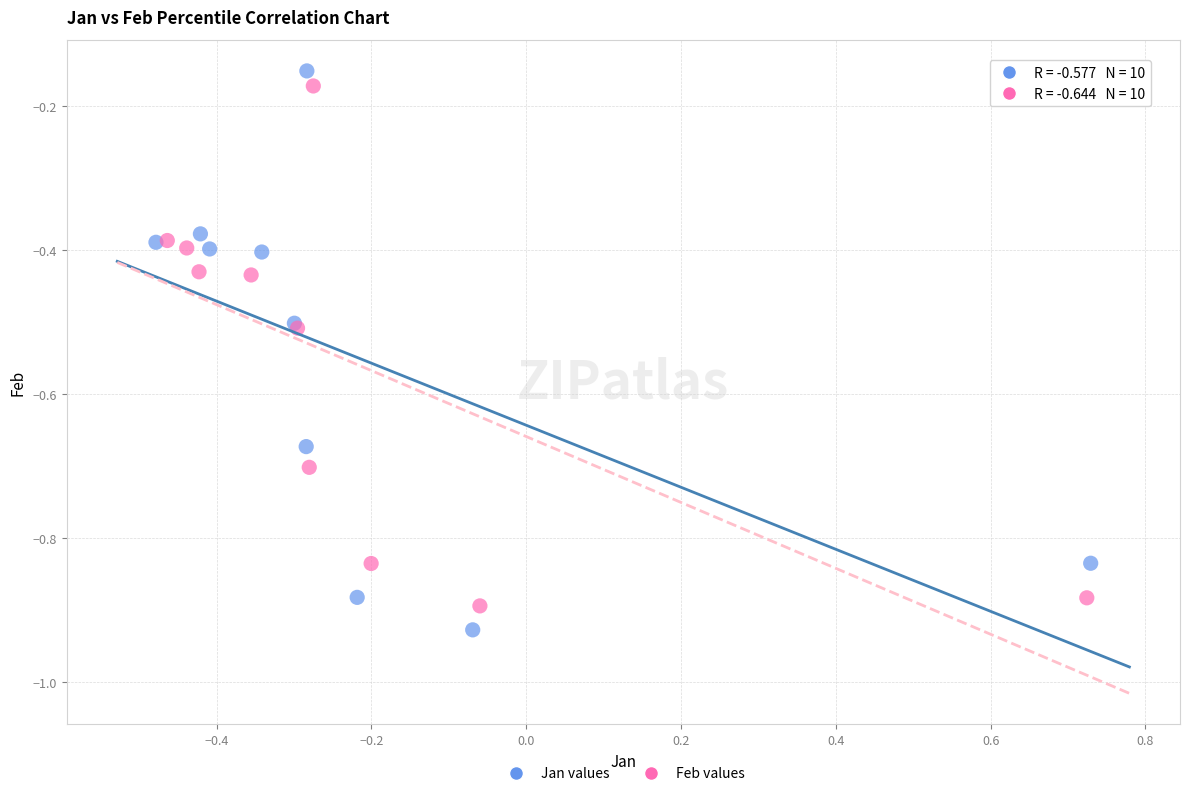

Which series has the largest Y range (max minus min)?

Jan values